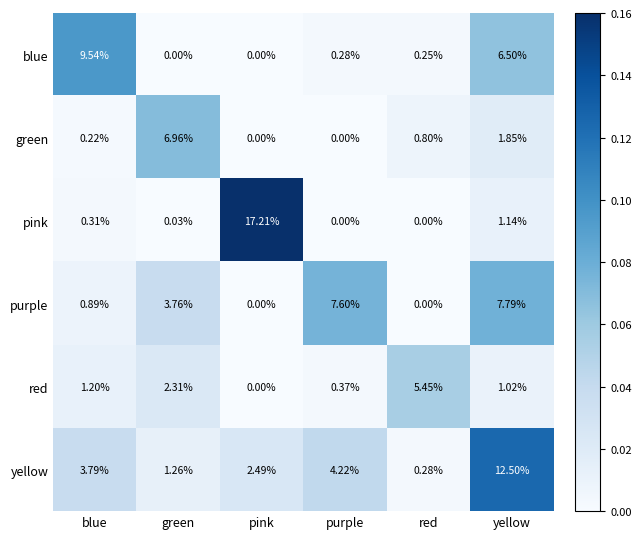

At which label is blue closest to 4?

yellow